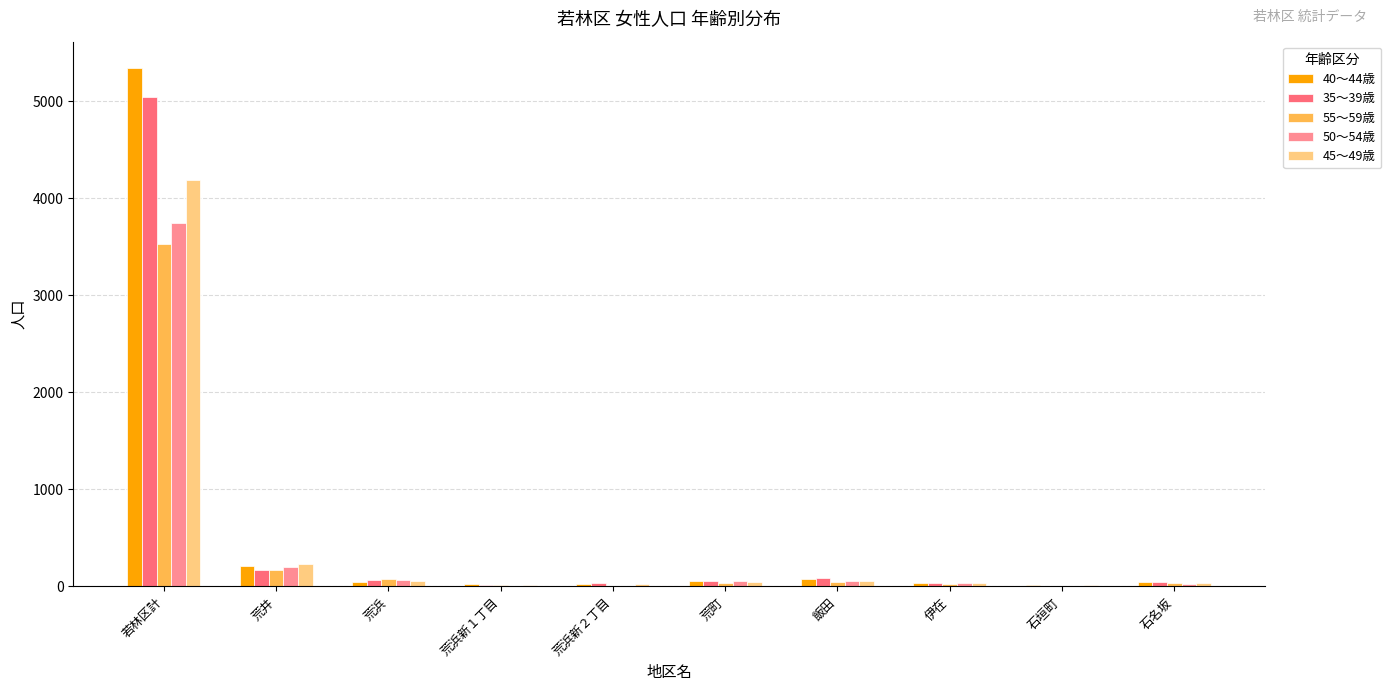

Is the value of 50～54歳 at 石名坂 greater than the value of 55～59歳 at 若林区計?

No